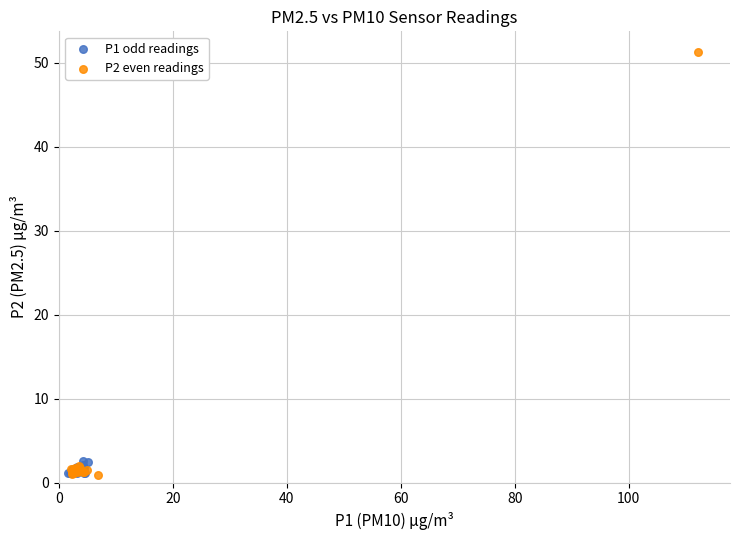

Which series has the largest Y range (max minus min)?

P2 even readings